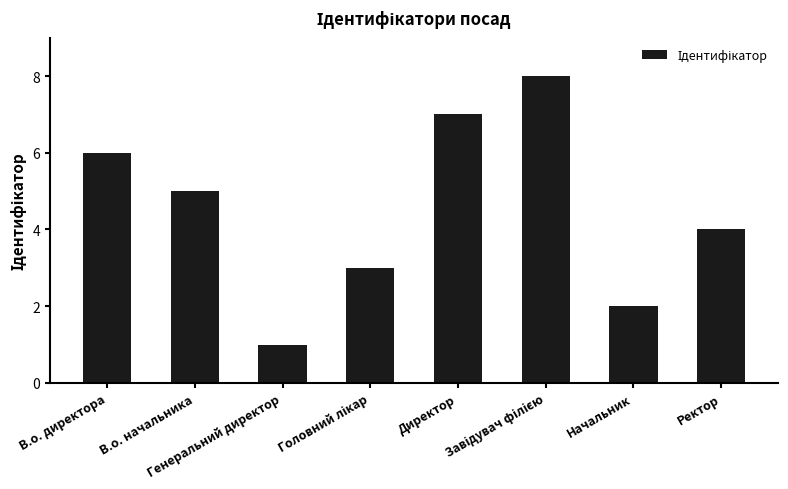

Reading left to right, list all the values displayed in this chart.

6	5	1	3	7	8	2	4